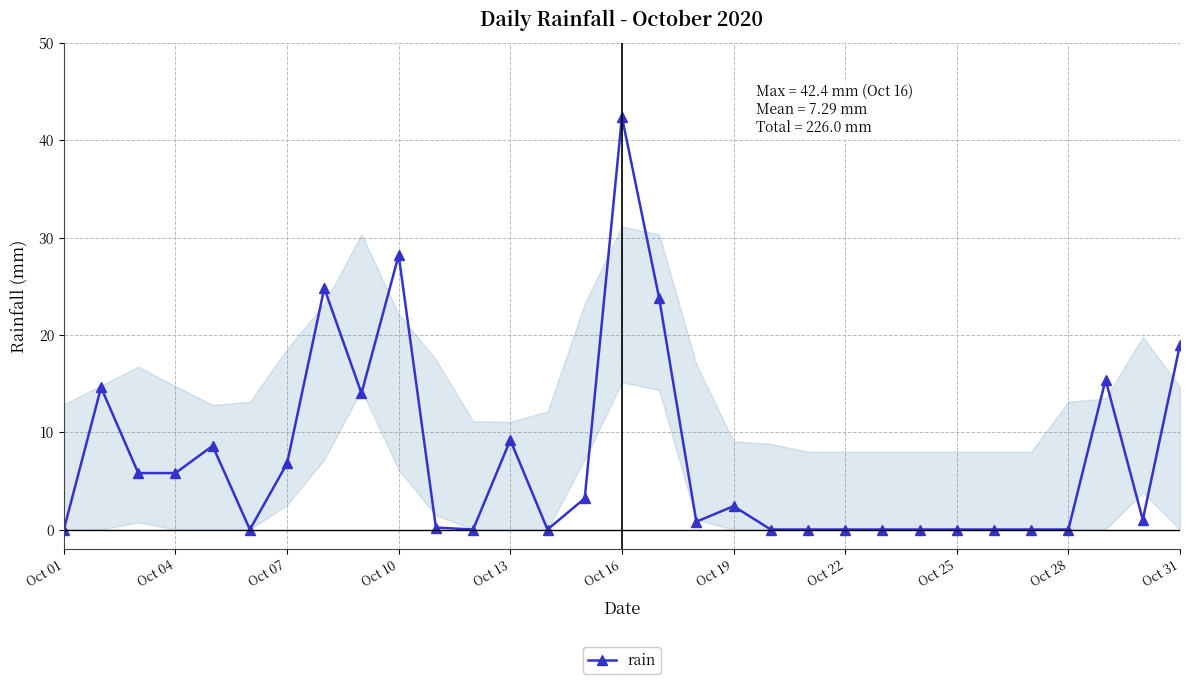

What is the maximum value shown in the chart?

42.4